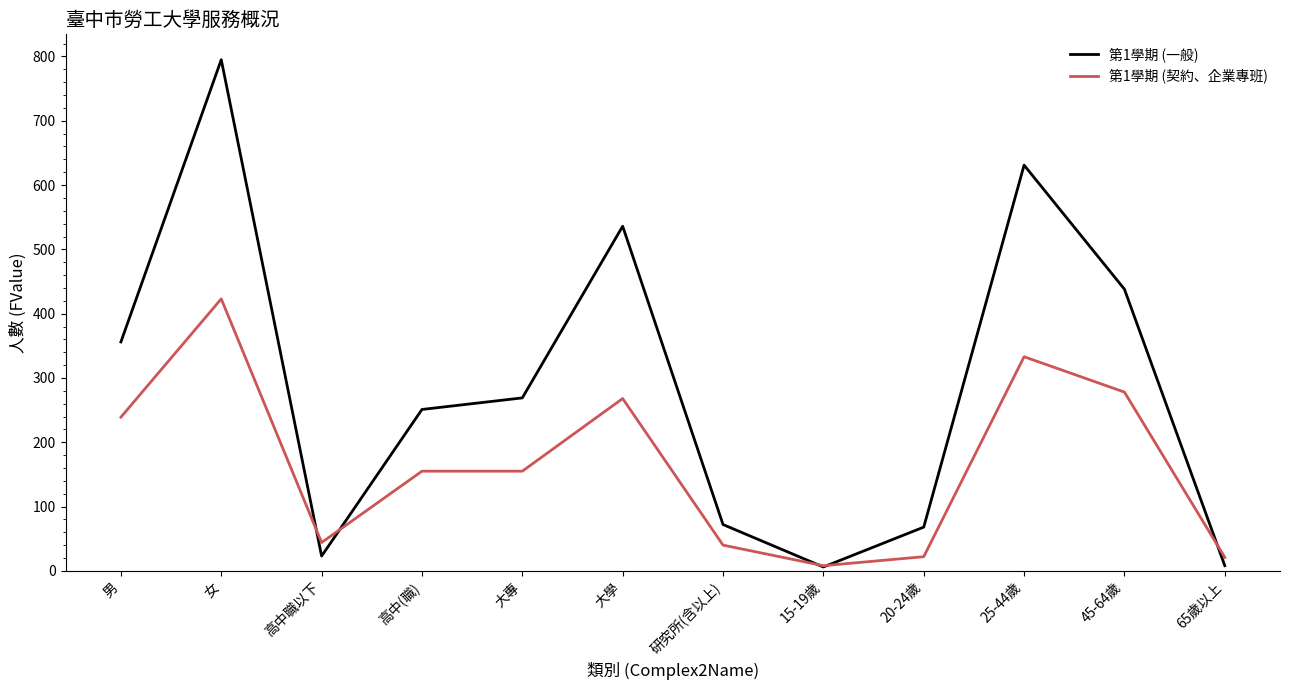

How many interior local peaks does the 第1學期 (一般) series have?

3